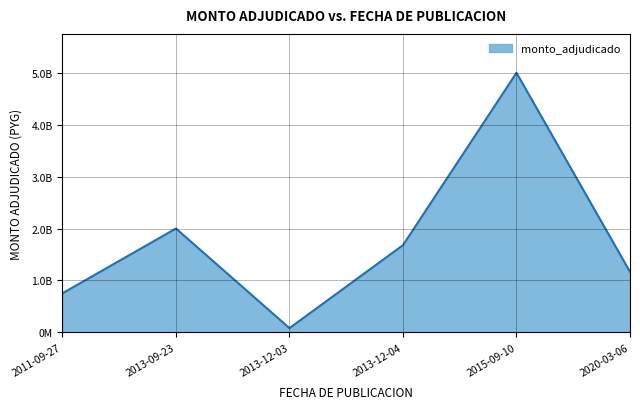

Does the chart have visible grid lines?

Yes